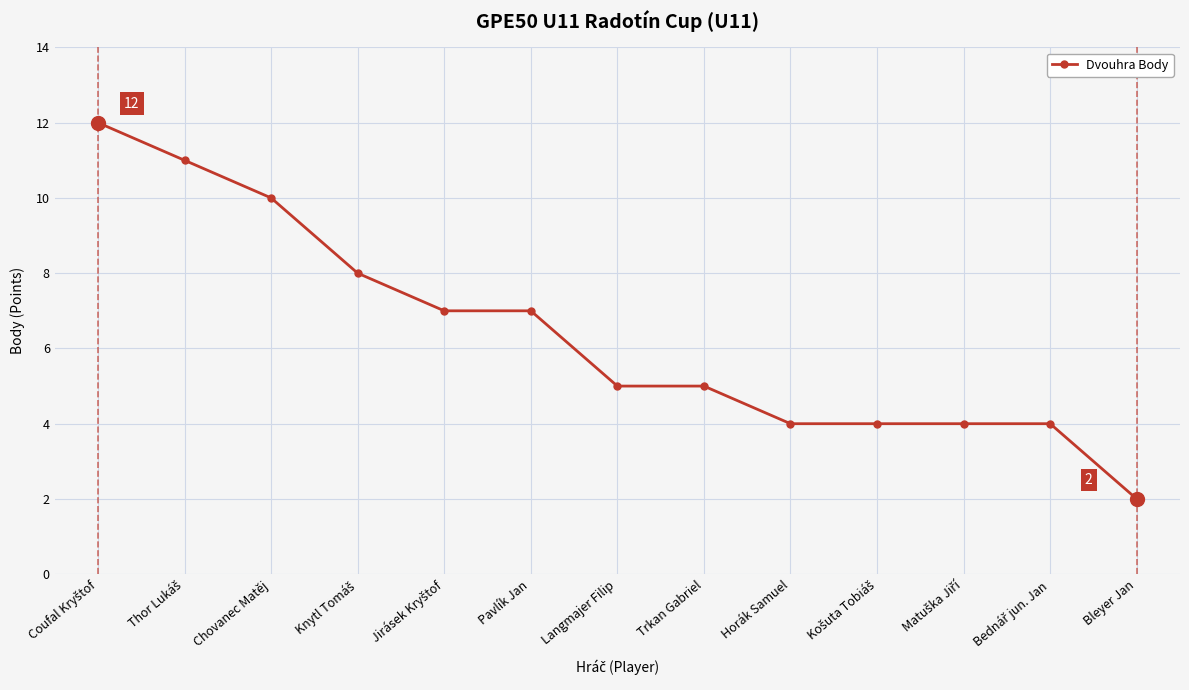

Count the number of data series in this chart.

1